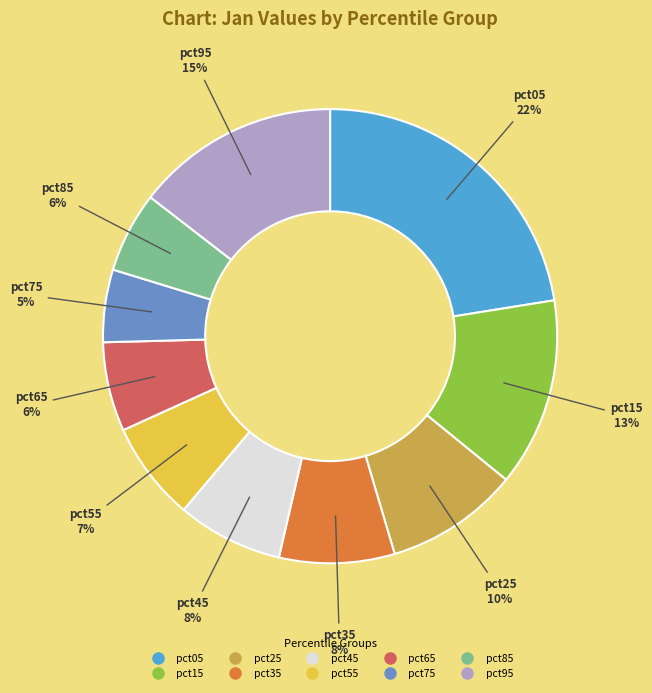

How many segments does this pie chart have?

10